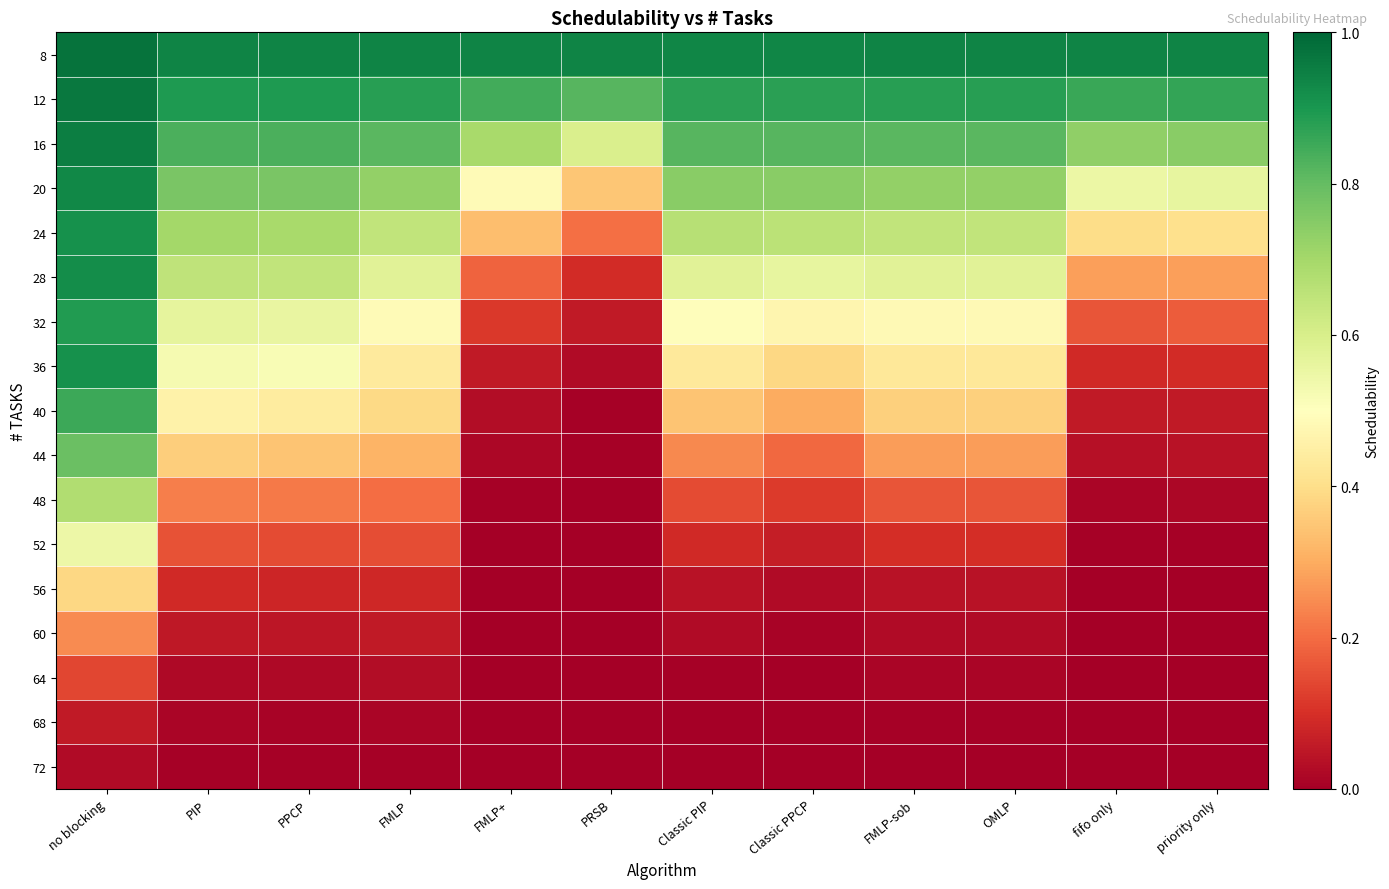

Reading left to right, list all the values displayed in this chart.

8: no blocking=1.0	PIP=0.9	PPCP=0.9	FMLP=0.9	FMLP+=0.9	PRSB=0.9	Classic PIP=0.9	Classic PPCP=0.9	FMLP-sob=0.9	OMLP=0.9	fifo only=0.9	priority only=0.9
12: no blocking=1.0	PIP=0.9	PPCP=0.9	FMLP=0.9	FMLP+=0.8	PRSB=0.8	Classic PIP=0.9	Classic PPCP=0.9	FMLP-sob=0.9	OMLP=0.9	fifo only=0.9	priority only=0.9
16: no blocking=1.0	PIP=0.8	PPCP=0.8	FMLP=0.8	FMLP+=0.7	PRSB=0.6	Classic PIP=0.8	Classic PPCP=0.8	FMLP-sob=0.8	OMLP=0.8	fifo only=0.7	priority only=0.7
20: no blocking=0.9	PIP=0.8	PPCP=0.8	FMLP=0.7	FMLP+=0.5	PRSB=0.3	Classic PIP=0.7	Classic PPCP=0.7	FMLP-sob=0.7	OMLP=0.7	fifo only=0.5	priority only=0.6
24: no blocking=0.9	PIP=0.7	PPCP=0.7	FMLP=0.6	FMLP+=0.3	PRSB=0.2	Classic PIP=0.7	Classic PPCP=0.7	FMLP-sob=0.6	OMLP=0.6	fifo only=0.4	priority only=0.4
28: no blocking=0.9	PIP=0.6	PPCP=0.6	FMLP=0.6	FMLP+=0.2	PRSB=0.1	Classic PIP=0.6	Classic PPCP=0.6	FMLP-sob=0.6	OMLP=0.6	fifo only=0.3	priority only=0.3
32: no blocking=0.9	PIP=0.6	PPCP=0.6	FMLP=0.5	FMLP+=0.1	PRSB=0.1	Classic PIP=0.5	Classic PPCP=0.5	FMLP-sob=0.5	OMLP=0.5	fifo only=0.2	priority only=0.2
36: no blocking=0.9	PIP=0.5	PPCP=0.5	FMLP=0.4	FMLP+=0.1	PRSB=0.0	Classic PIP=0.4	Classic PPCP=0.4	FMLP-sob=0.4	OMLP=0.4	fifo only=0.1	priority only=0.1
40: no blocking=0.9	PIP=0.5	PPCP=0.4	FMLP=0.4	FMLP+=0.0	PRSB=0.0	Classic PIP=0.3	Classic PPCP=0.3	FMLP-sob=0.4	OMLP=0.4	fifo only=0.1	priority only=0.1
44: no blocking=0.8	PIP=0.4	PPCP=0.3	FMLP=0.3	FMLP+=0.0	PRSB=0.0	Classic PIP=0.2	Classic PPCP=0.2	FMLP-sob=0.3	OMLP=0.3	fifo only=0.0	priority only=0.0
48: no blocking=0.7	PIP=0.2	PPCP=0.2	FMLP=0.2	FMLP+=0.0	PRSB=0.0	Classic PIP=0.1	Classic PPCP=0.1	FMLP-sob=0.2	OMLP=0.2	fifo only=0.0	priority only=0.0
52: no blocking=0.5	PIP=0.2	PPCP=0.1	FMLP=0.2	FMLP+=0.0	PRSB=0.0	Classic PIP=0.1	Classic PPCP=0.1	FMLP-sob=0.1	OMLP=0.1	fifo only=0.0	priority only=0.0
56: no blocking=0.4	PIP=0.1	PPCP=0.1	FMLP=0.1	FMLP+=0.0	PRSB=0.0	Classic PIP=0.0	Classic PPCP=0.0	FMLP-sob=0.0	OMLP=0.0	fifo only=0.0	priority only=0.0
60: no blocking=0.2	PIP=0.1	PPCP=0.0	FMLP=0.1	FMLP+=0.0	PRSB=0.0	Classic PIP=0.0	Classic PPCP=0.0	FMLP-sob=0.0	OMLP=0.0	fifo only=0.0	priority only=0.0
64: no blocking=0.1	PIP=0.0	PPCP=0.0	FMLP=0.0	FMLP+=0.0	PRSB=0.0	Classic PIP=0.0	Classic PPCP=0.0	FMLP-sob=0.0	OMLP=0.0	fifo only=0.0	priority only=0.0
68: no blocking=0.1	PIP=0.0	PPCP=0.0	FMLP=0.0	FMLP+=0.0	PRSB=0.0	Classic PIP=0.0	Classic PPCP=0.0	FMLP-sob=0.0	OMLP=0.0	fifo only=0.0	priority only=0.0
72: no blocking=0.0	PIP=0.0	PPCP=0.0	FMLP=0.0	FMLP+=0.0	PRSB=0.0	Classic PIP=0.0	Classic PPCP=0.0	FMLP-sob=0.0	OMLP=0.0	fifo only=0.0	priority only=0.0